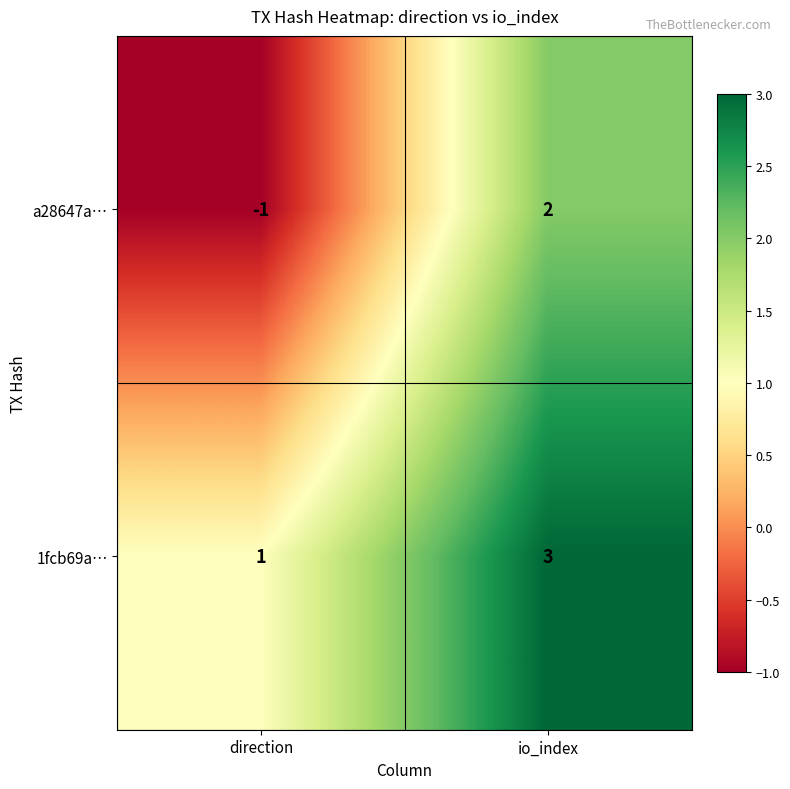

Which series changed the most between direction and io_index?

a28647a…